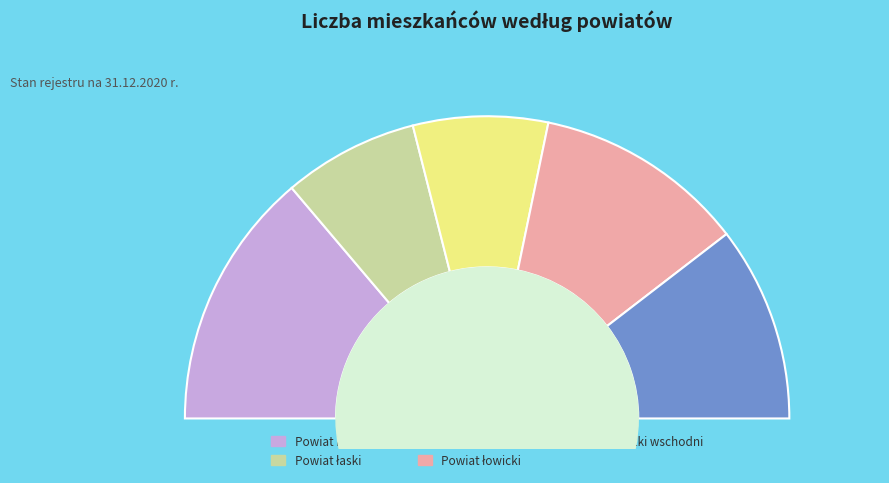

Which category has the smallest portion of the pie?

Powiat łęczycki